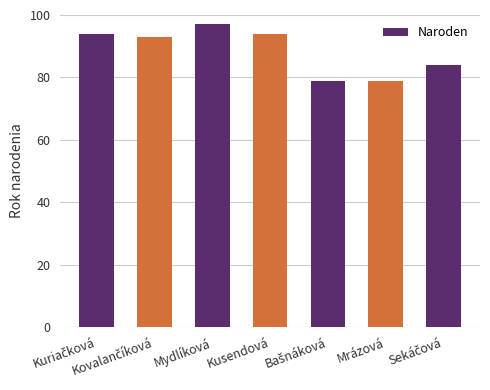

What is the value of the 6th bar from the left?

79